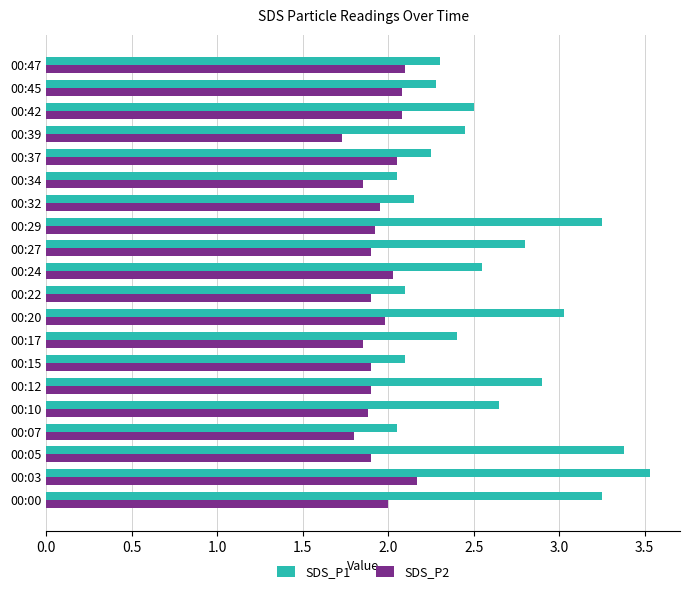

What value does the SDS_P1 series have at 00:05?

3.4